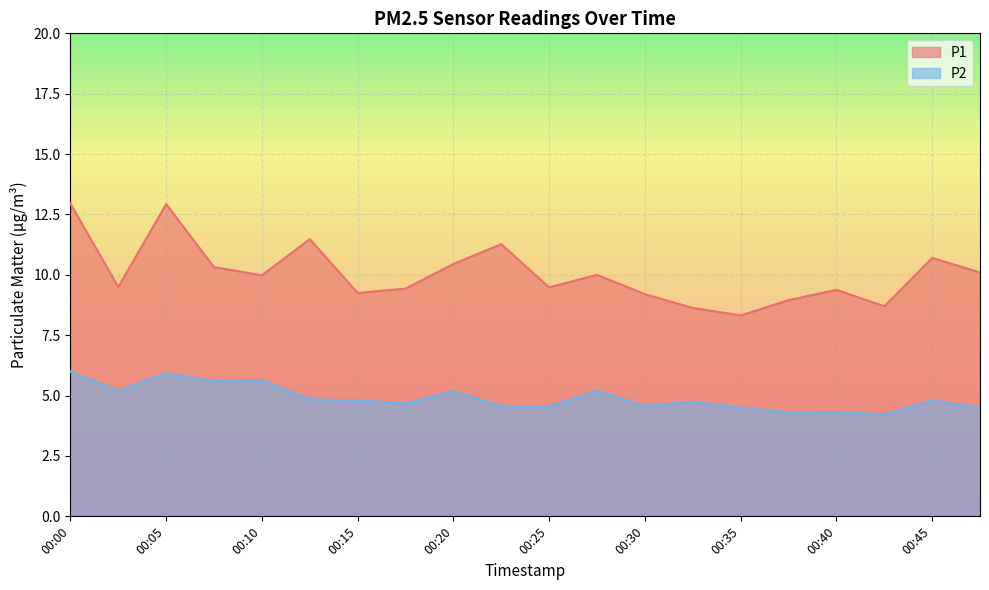

Which label corresponds to the smallest value in the chart?

00:42